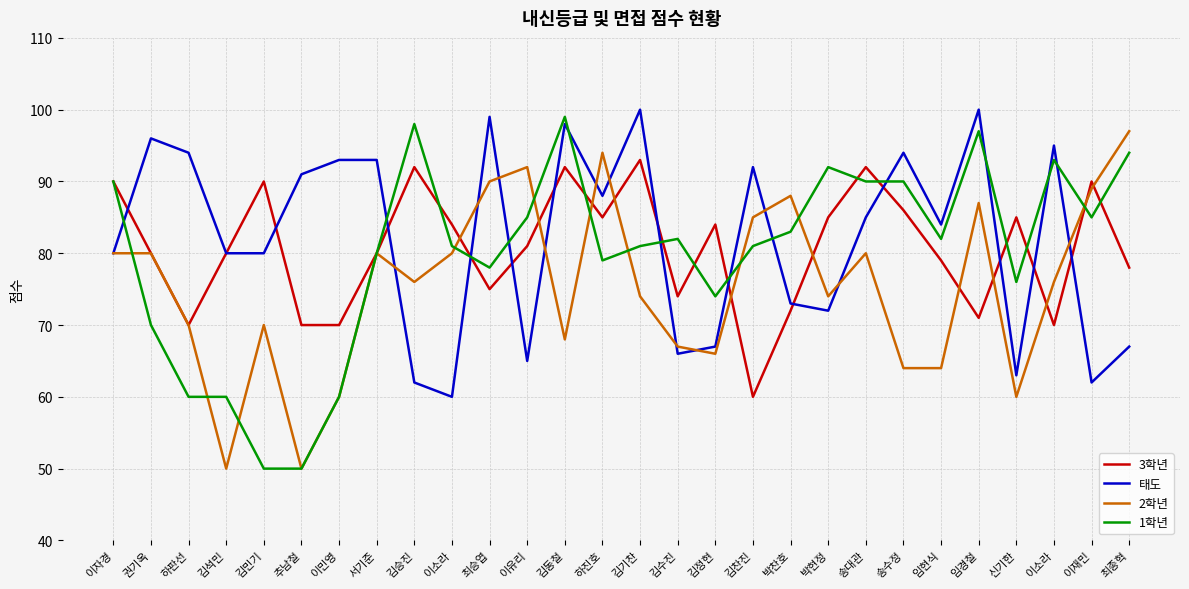

What is the label of the 19th point from the left?

박찬호